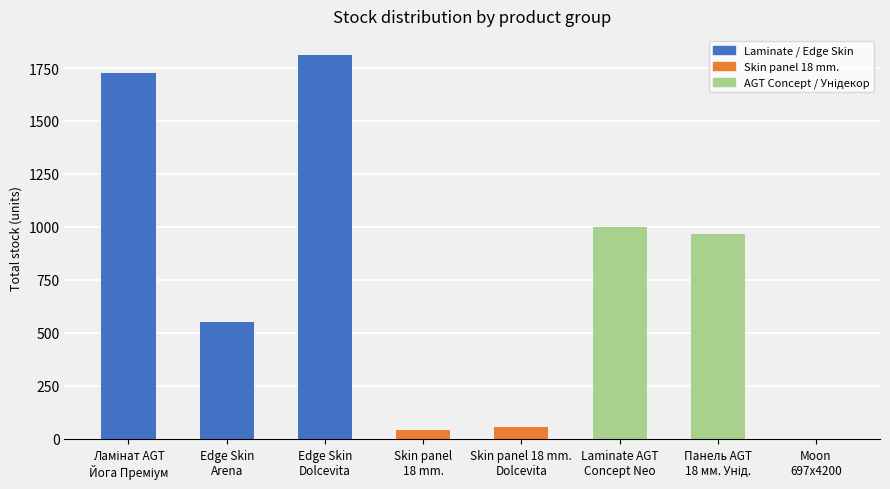

What is the sum of all values?

6150